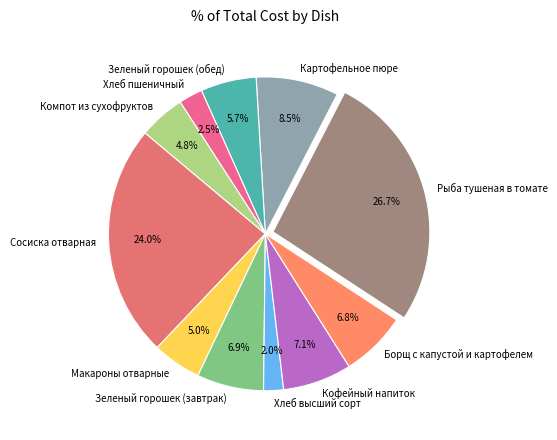

To the nearest percent, what percentage of the pie is Компот из сухофруктов?

5%